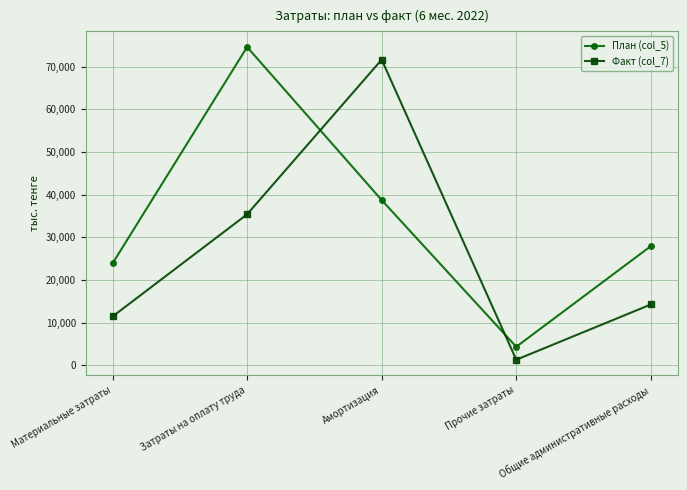

What is the difference between the highest and lowest values at Затраты на оплату труда?

39227.3